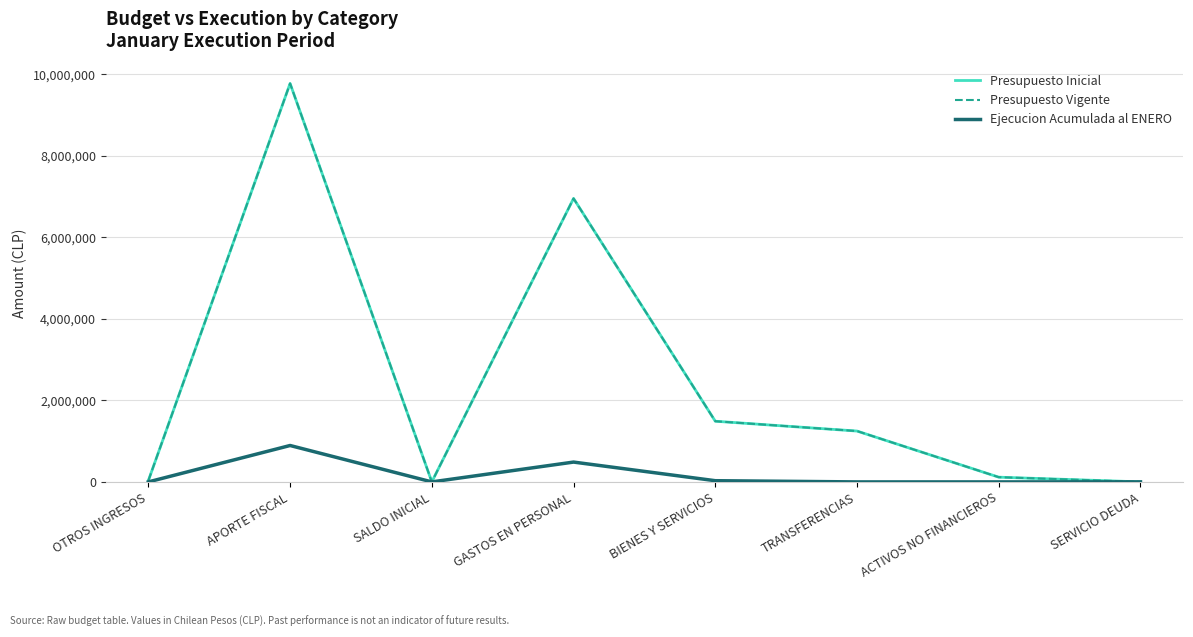

True or false: Presupuesto Vigente and Presupuesto Inicial intersect in this chart.

False